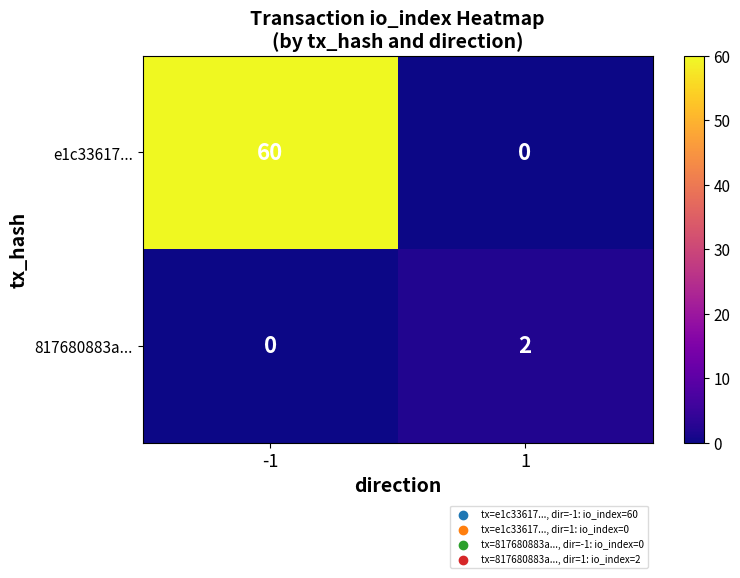

List the series in order of their overall mean, lowest first.

817680883a..., e1c33617...